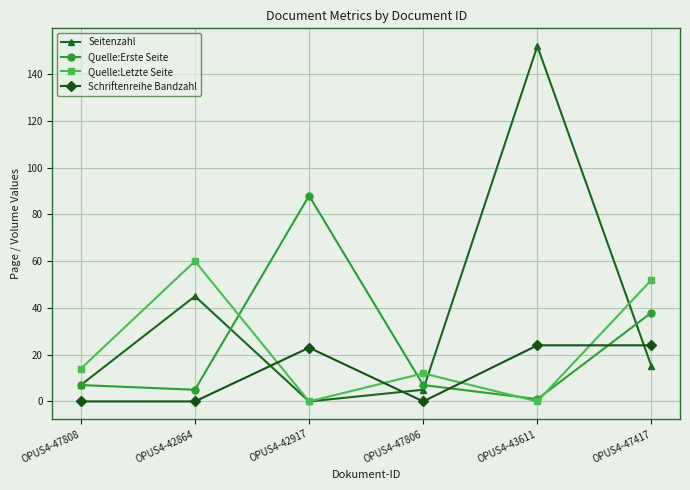

What position from the right is OPUS4-42864?

5